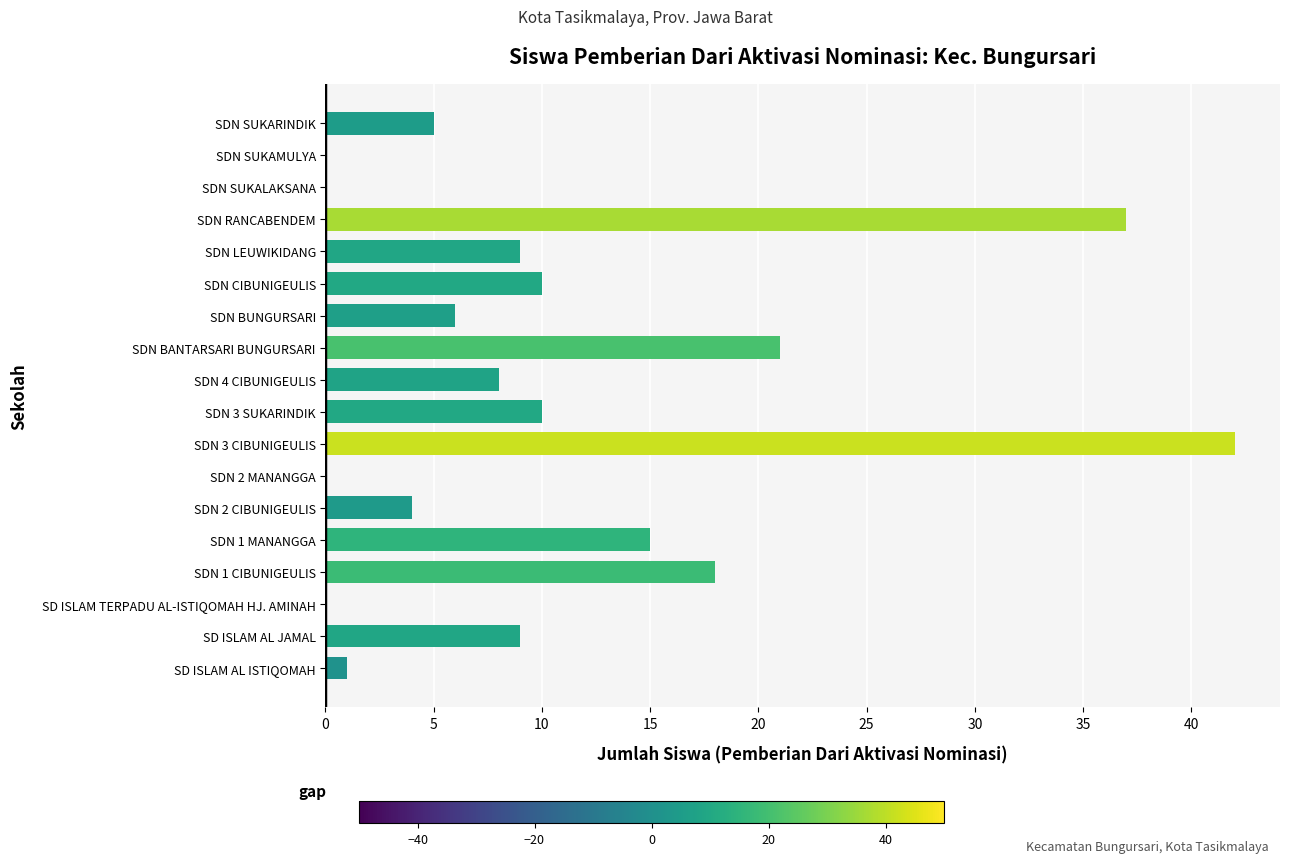

Which category has the highest value across all series?

SDN 3 CIBUNIGEULIS